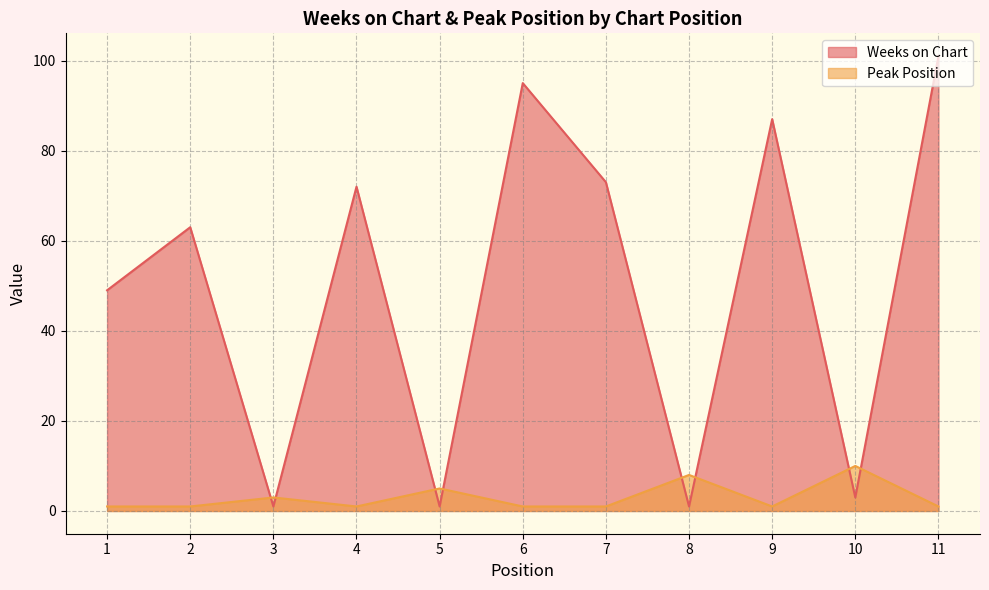

Where is Peak Position nearest to the value 5?

5